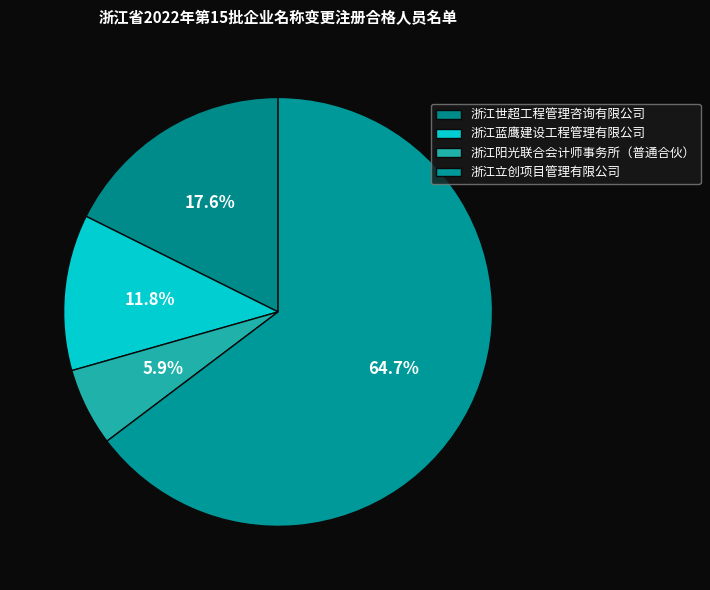

True or false: 浙江蓝鹰建设工程管理有限公司 accounts for 12% of the total.

True